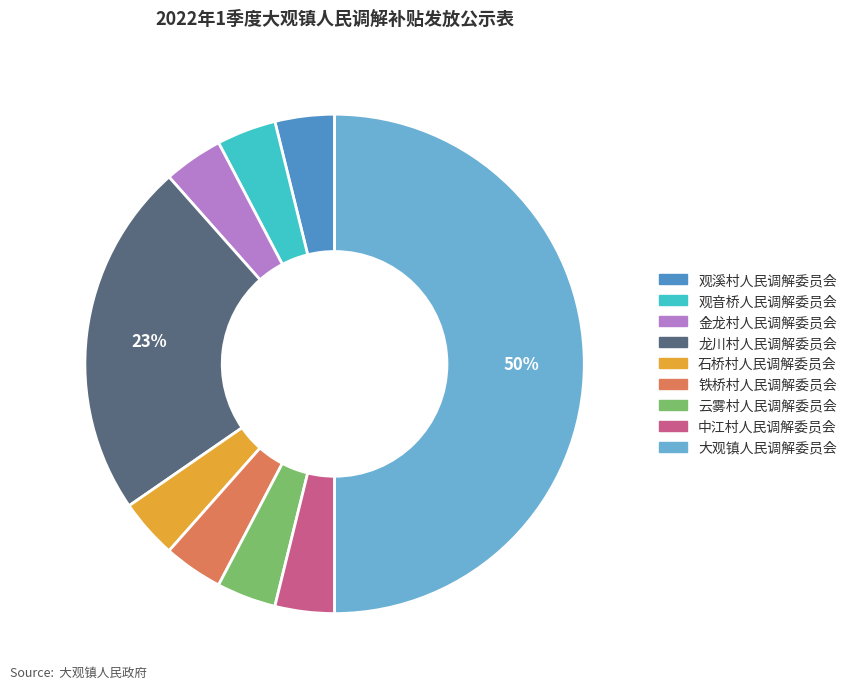

To the nearest percent, what is the average slice percentage?

11%